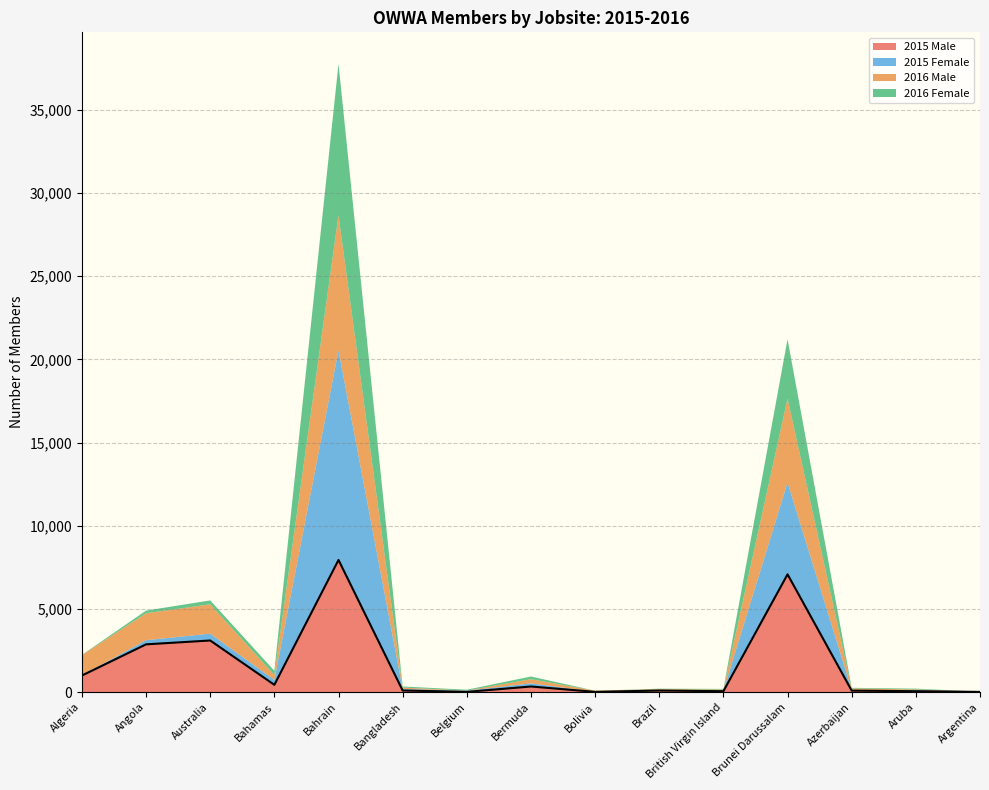

What is the difference between the maximum and minimum values in the 2016 Female series?

9114